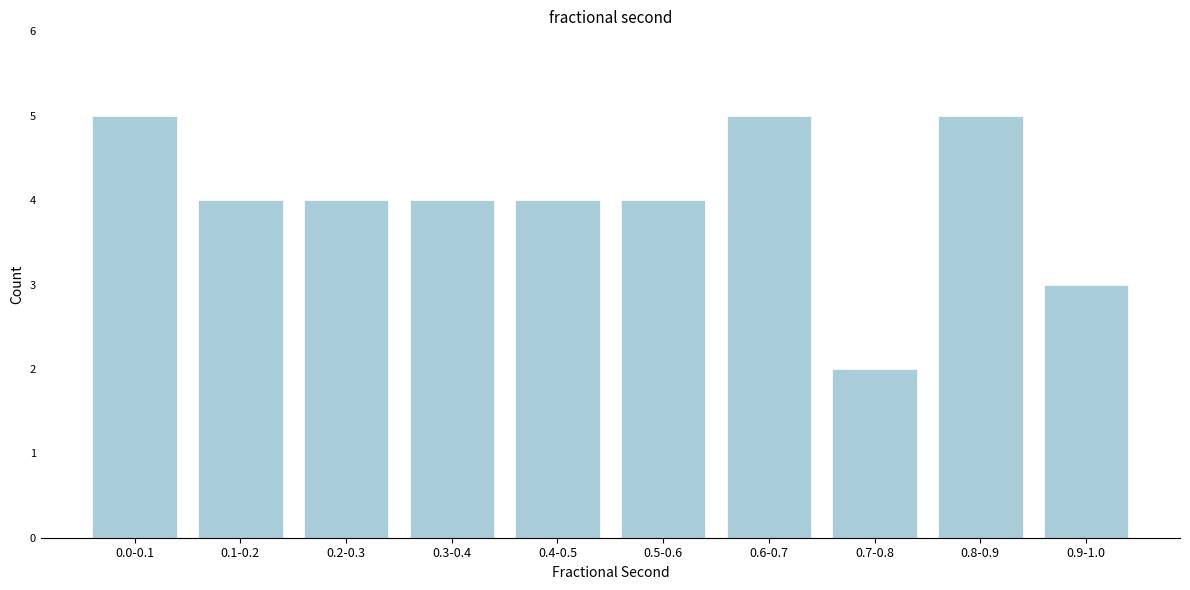

Reading left to right, list all the values displayed in this chart.

5	4	4	4	4	4	5	2	5	3